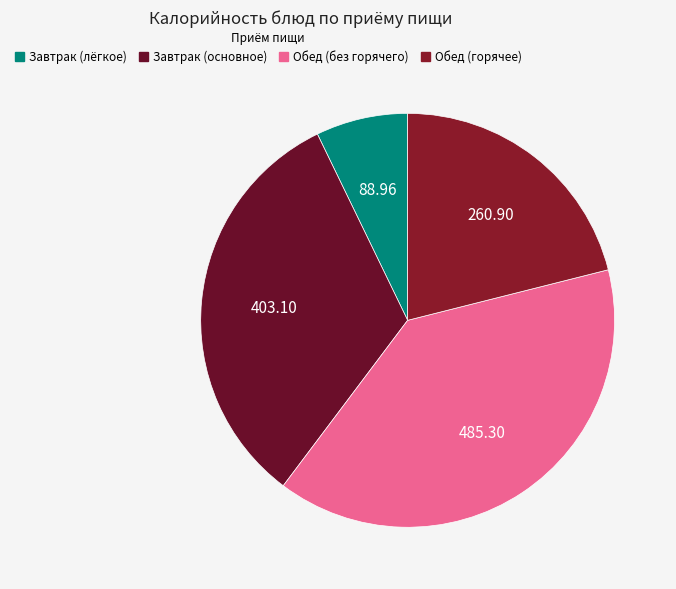

How many slices are in this pie chart?

4